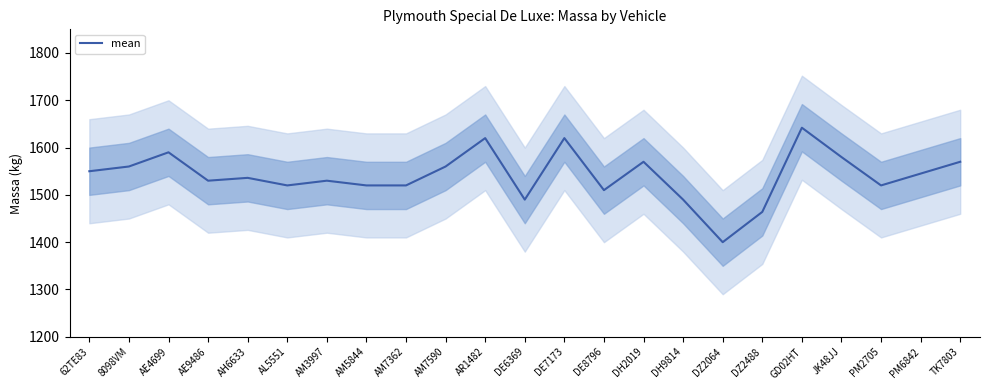

Is it true that the value at DH2019 is 1079?

False